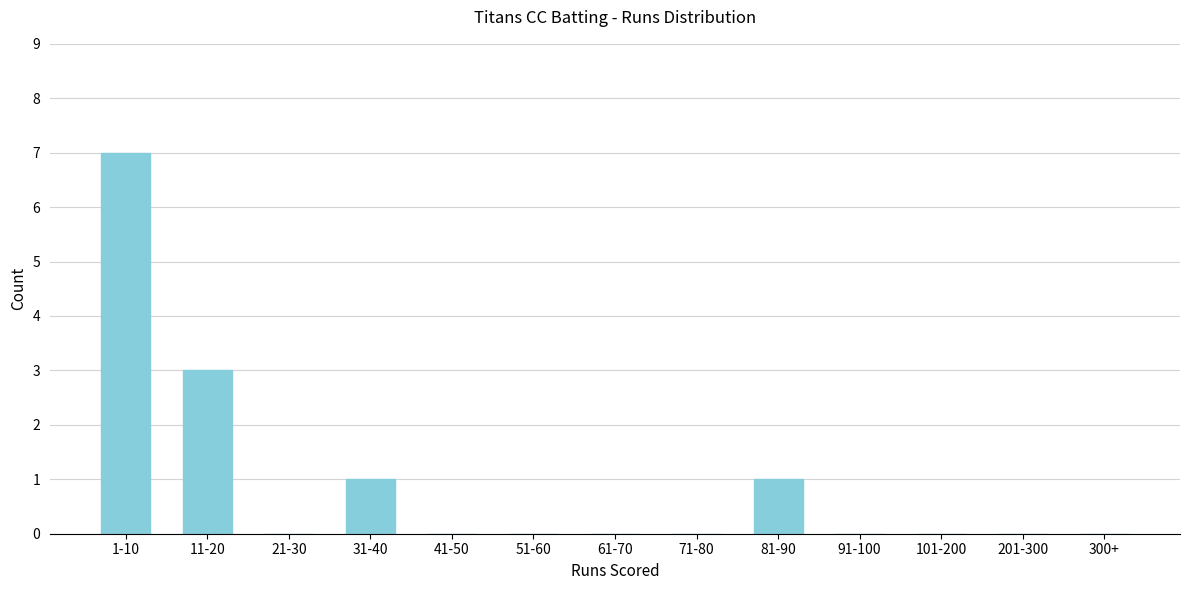

Reading left to right, transcribe all the data shown in this chart.

1-10=7	11-20=3	21-30=0	31-40=1	41-50=0	51-60=0	61-70=0	71-80=0	81-90=1	91-100=0	101-200=0	201-300=0	300+=0